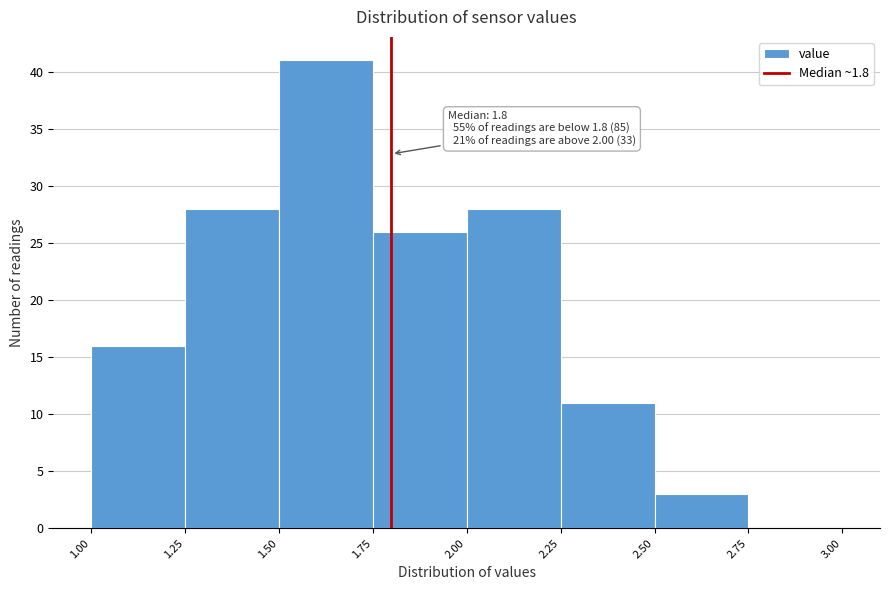

Which range on the x-axis has the tallest bar?

1.50 to 1.75